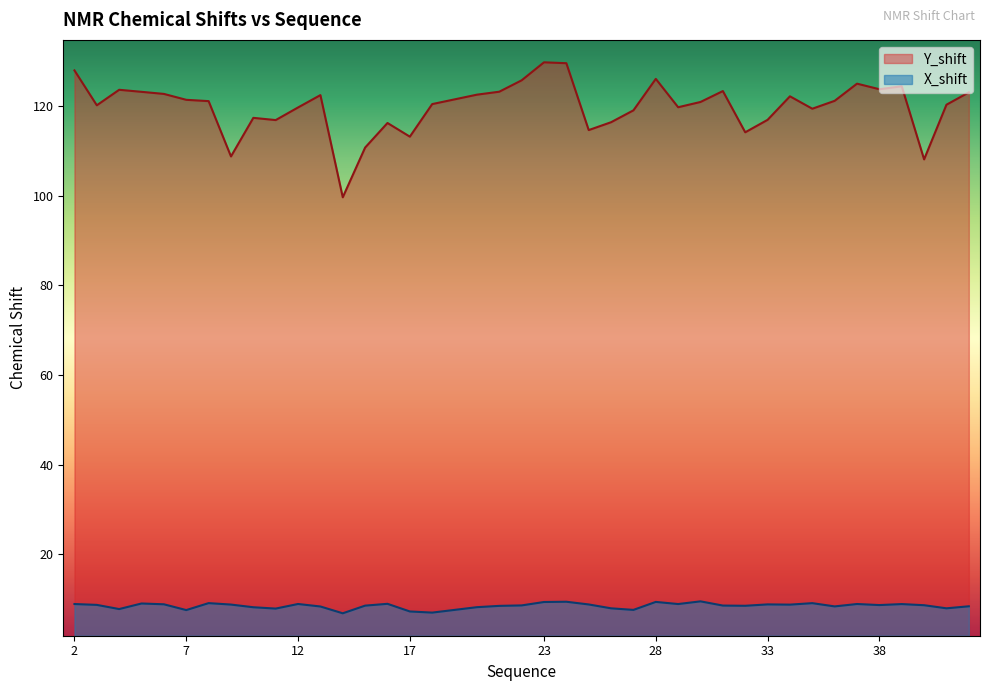

The X_shift series shows 8.6 at 22. True or false?

True